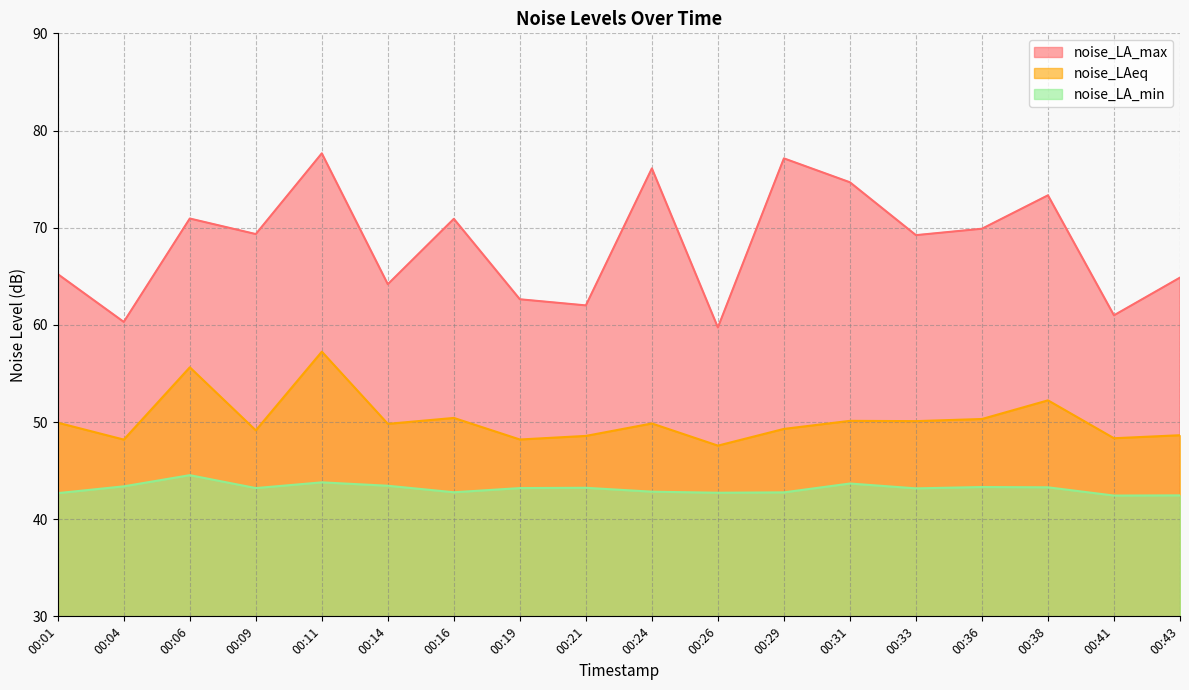

True or false: noise_LA_min has a value of 12.9 at 00:38.

False